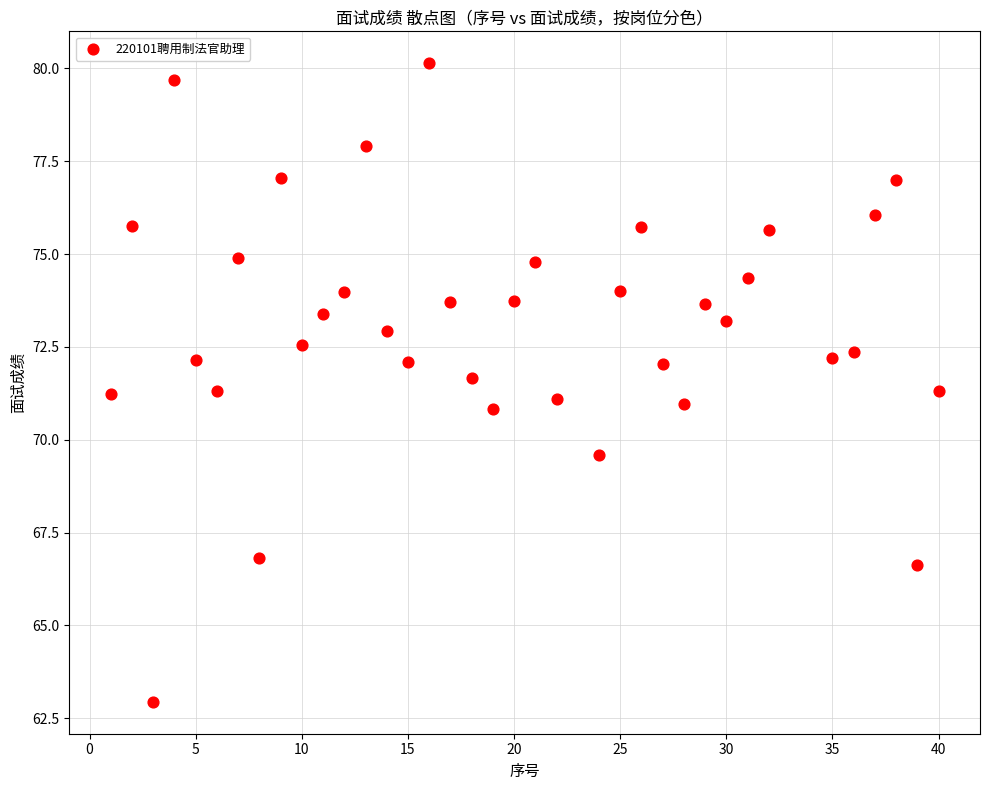

What is the range of X values (max minus min)?

39.0